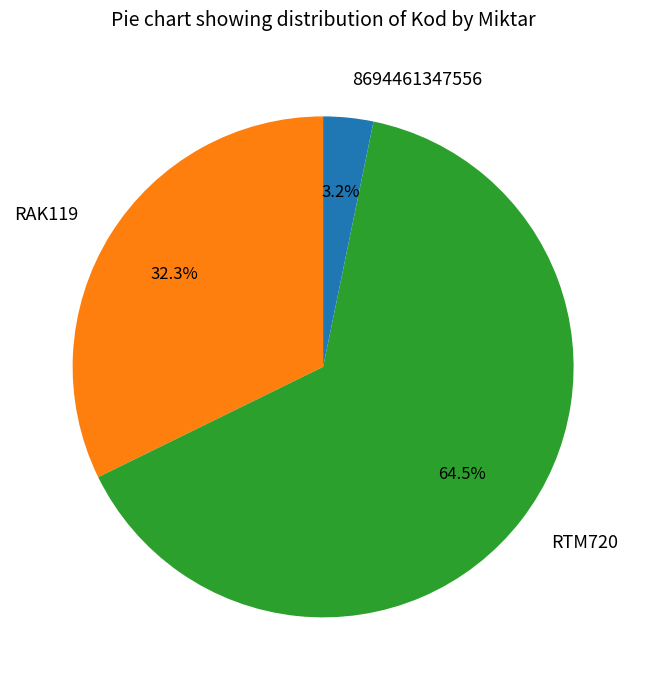

To the nearest percent, what portion does RAK119 represent?

32%